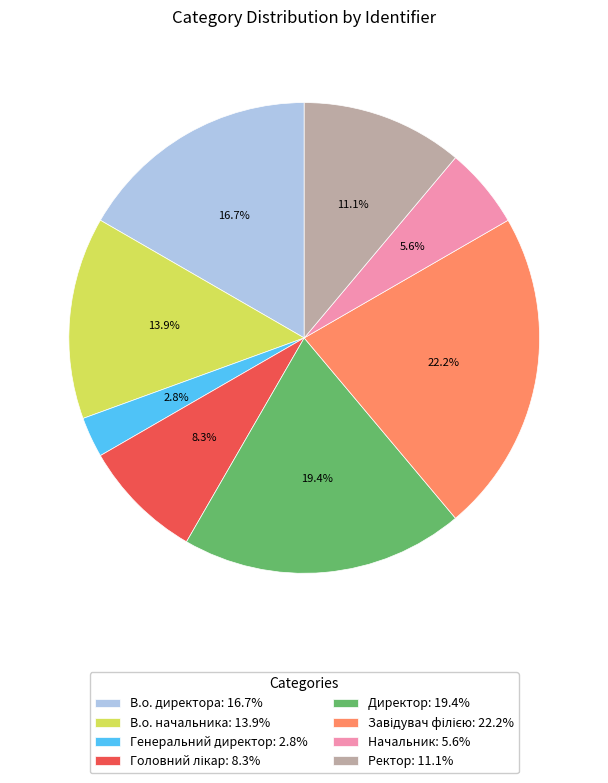

To the nearest percent, what portion does Директор represent?

19%